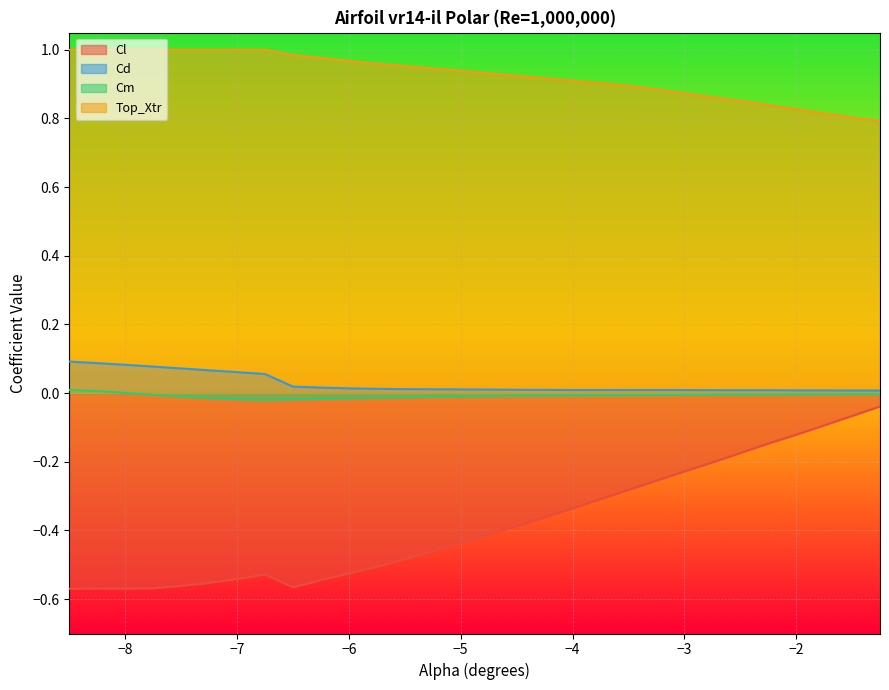

What is the maximum value shown in the chart?

1.0